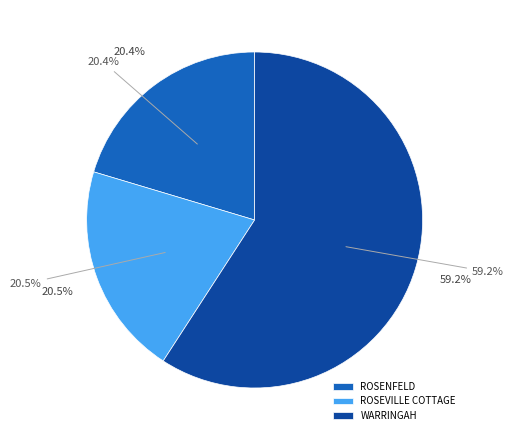

Is there a majority slice in this chart?

Yes